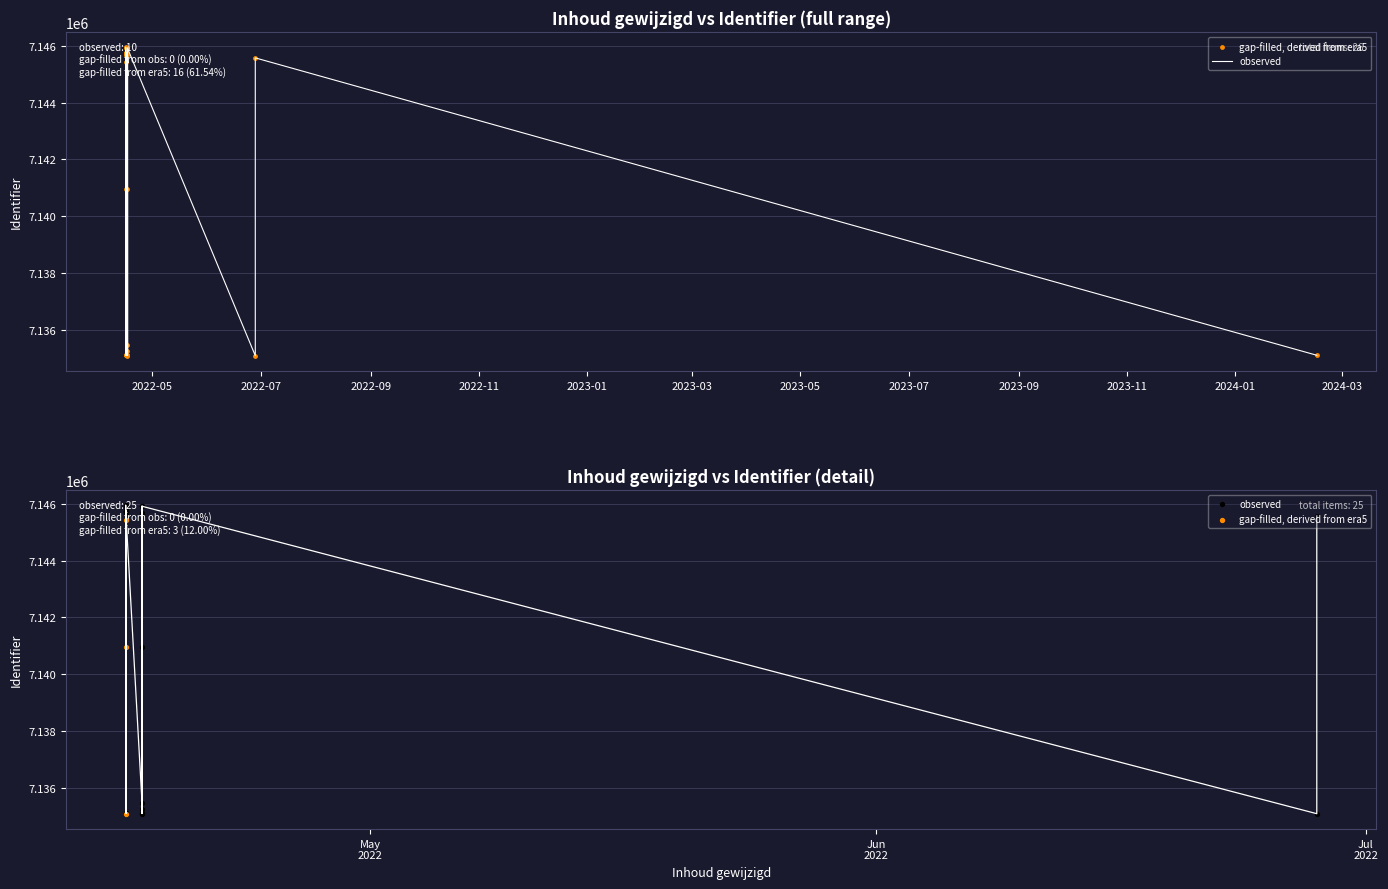

Between 2022-04-17 and 2022-04-16, which is larger?

2022-04-17